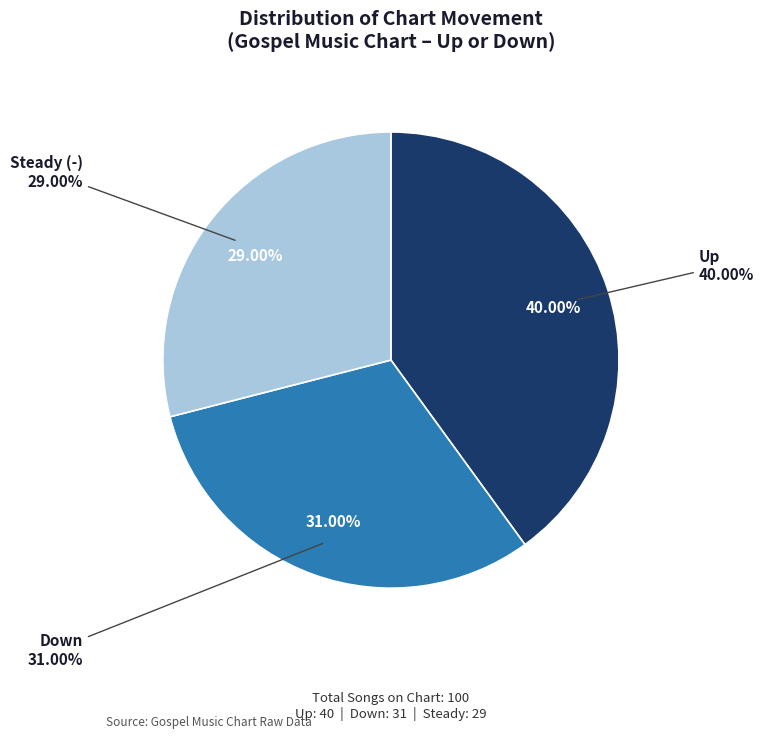

What is the total percentage of down and -?

60.0%